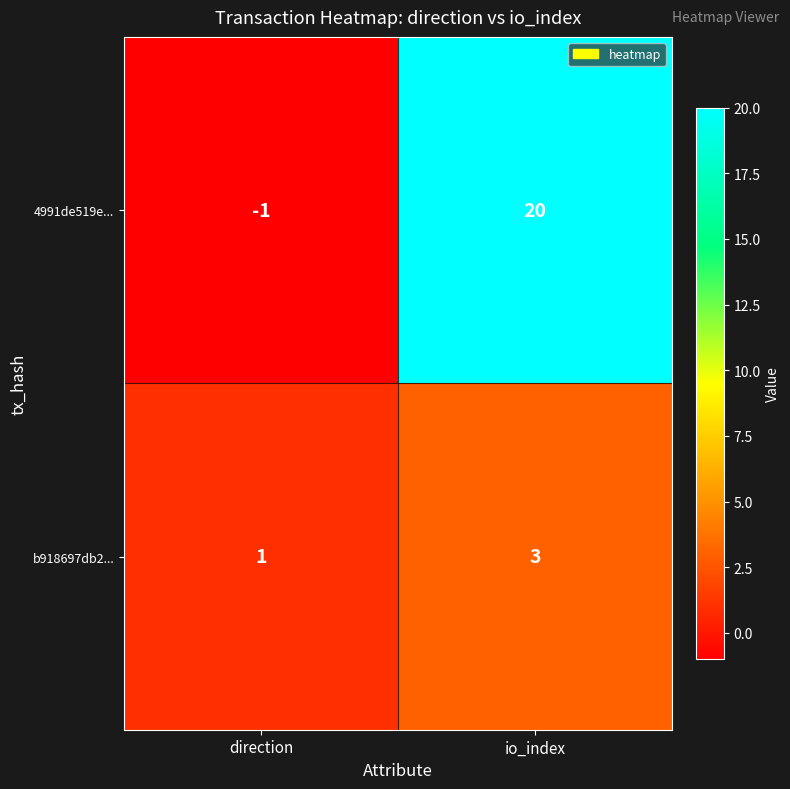

The value of b918697db2... at direction is 0. True or false?

False